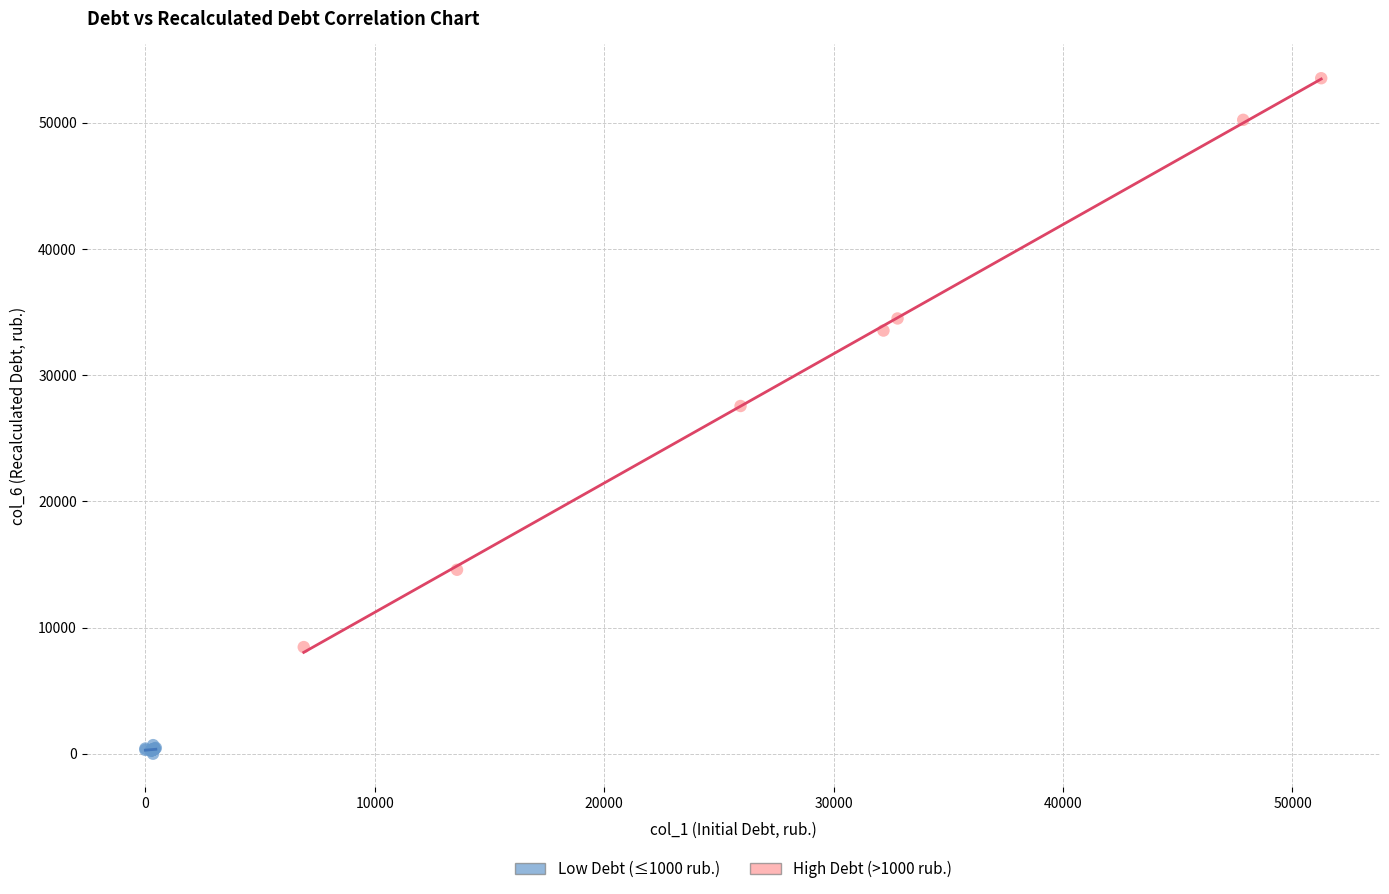

Which series reaches the maximum Y coordinate?

High Debt (>1000 rub.)